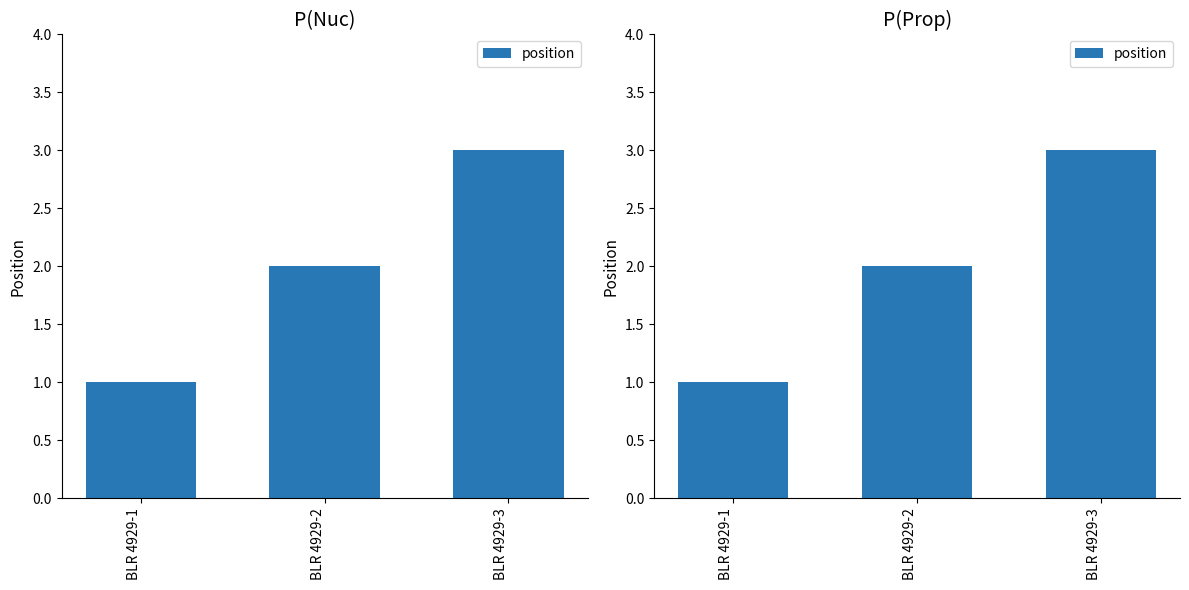

Which category has the highest value across all series?

BLR 4929-3